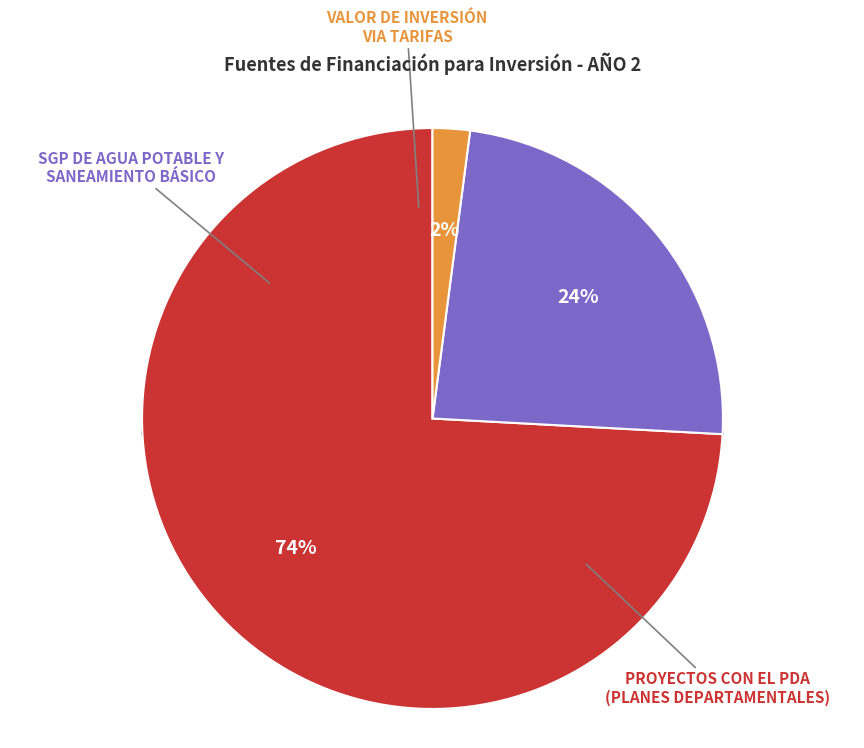

To the nearest percent, what percentage of the pie is VALOR DE INVERSIÓN VIA TARIFAS?

2%